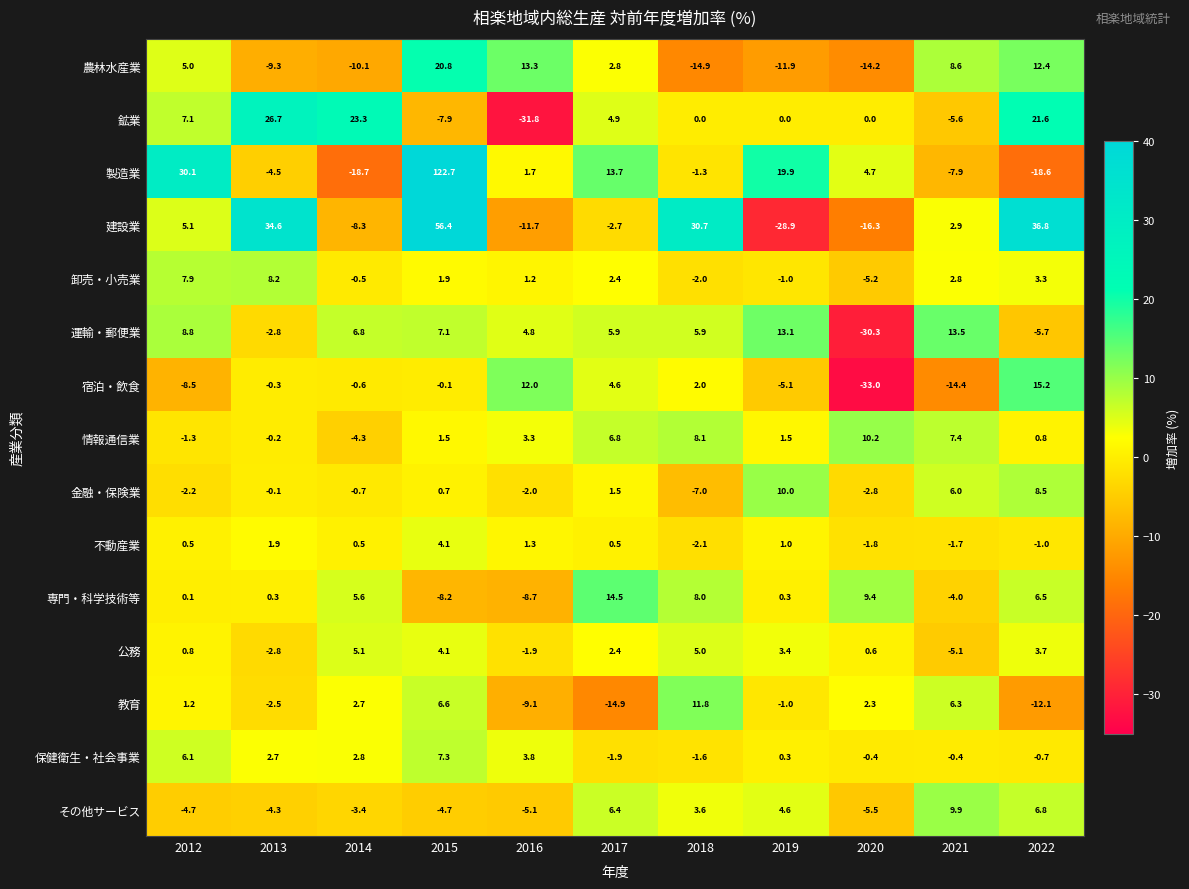

At how many categories does at least one series exceed 11?

10